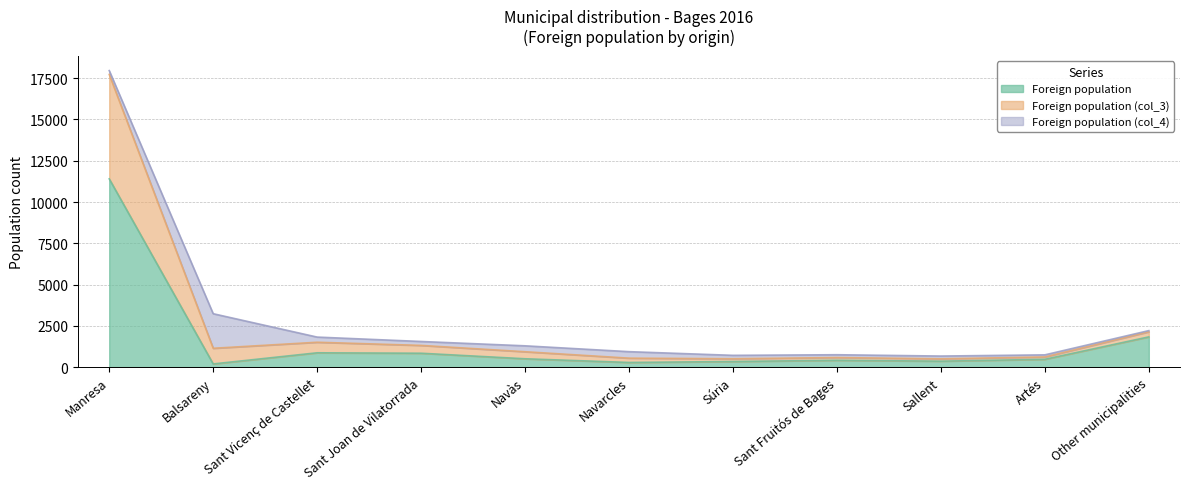

At which category does Foreign population reach its first local valley?

Balsareny